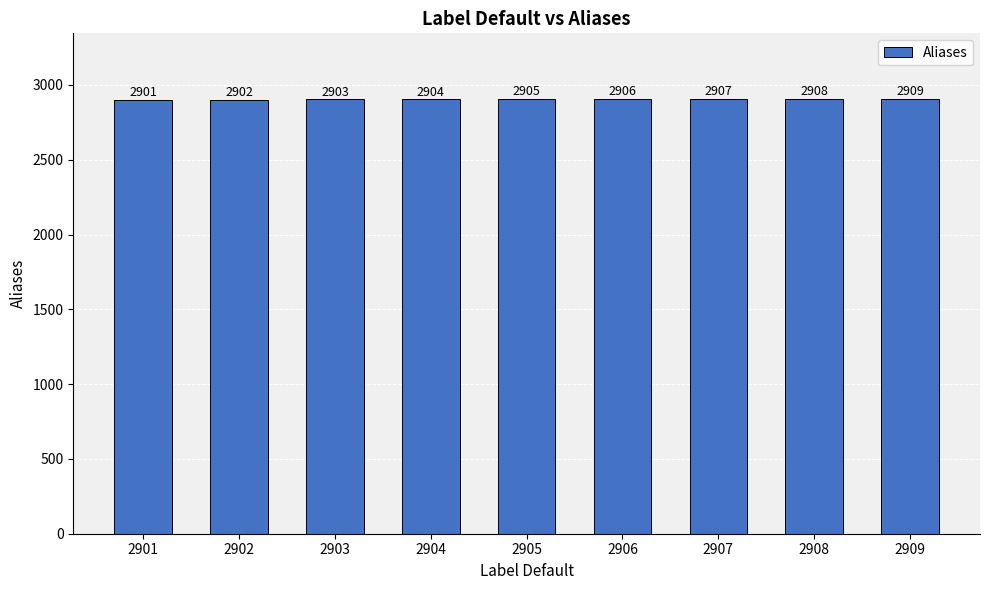

True or false: the data shows 1962 at 2905.

False